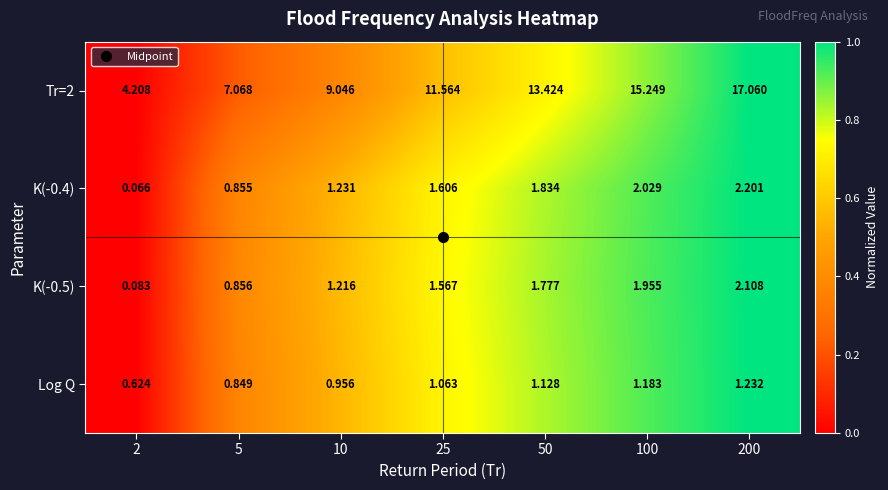

How many series are shown in this chart?

4